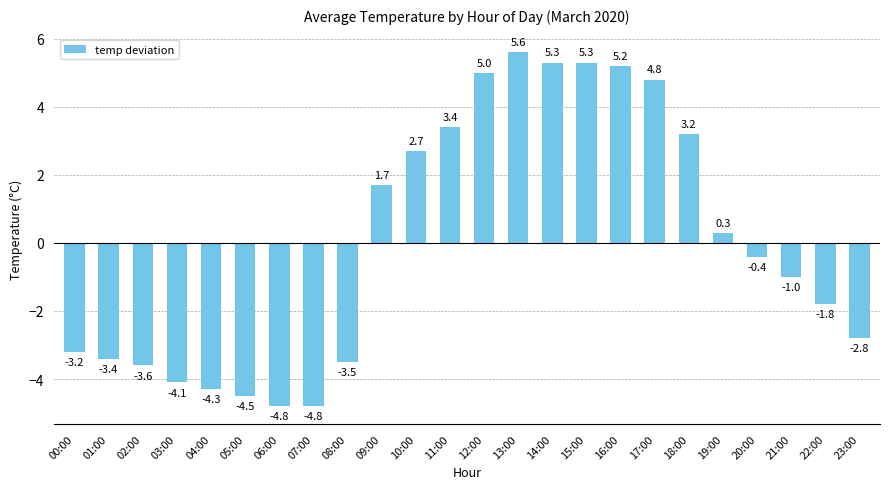

What is the maximum value shown in the chart?

5.6